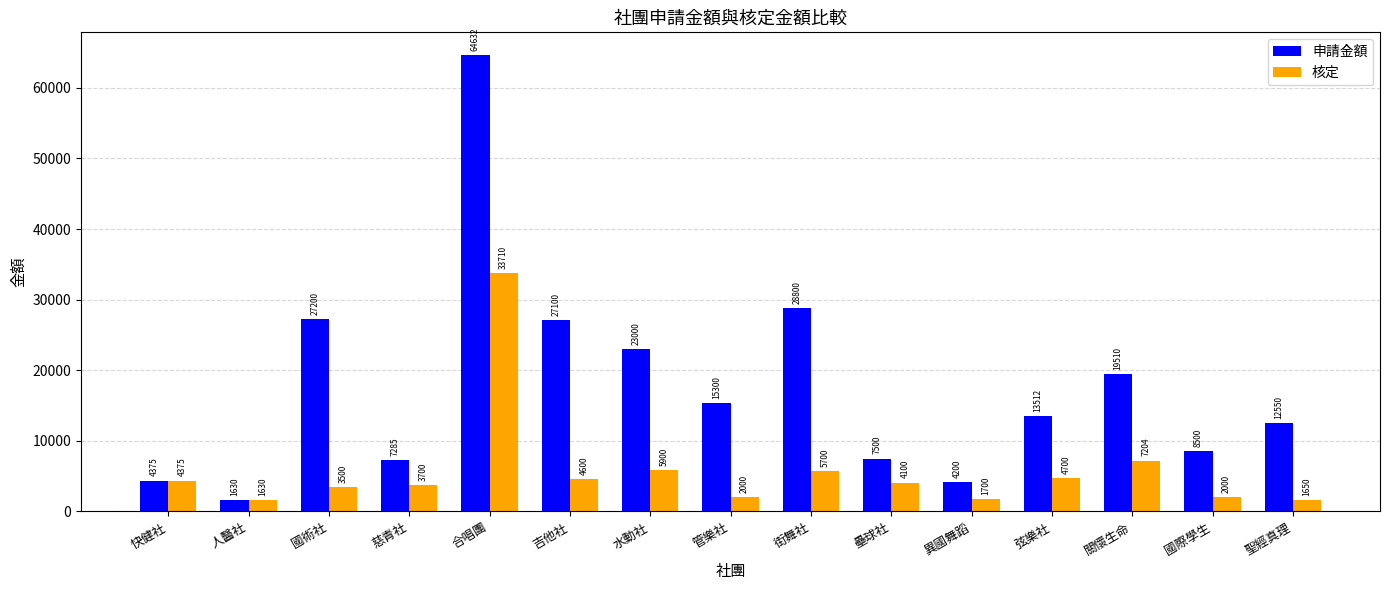

Rank the series by their maximum value, from highest to lowest.

申請金額, 核定